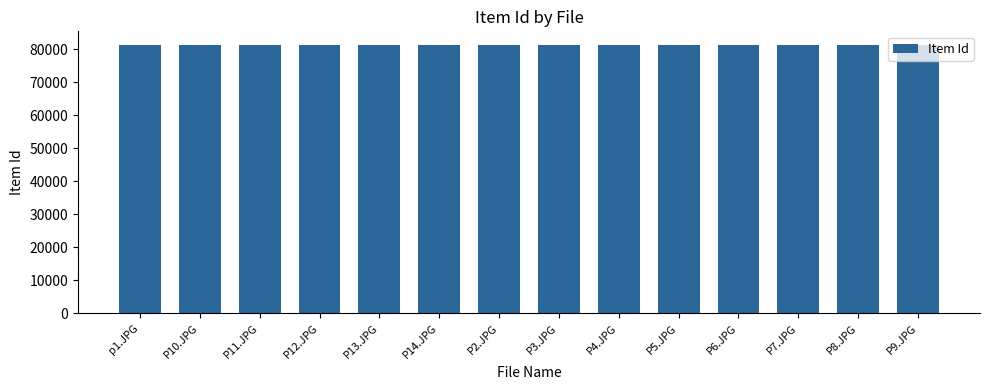

The chart shows a value of 81402 at P9.JPG. True or false?

True